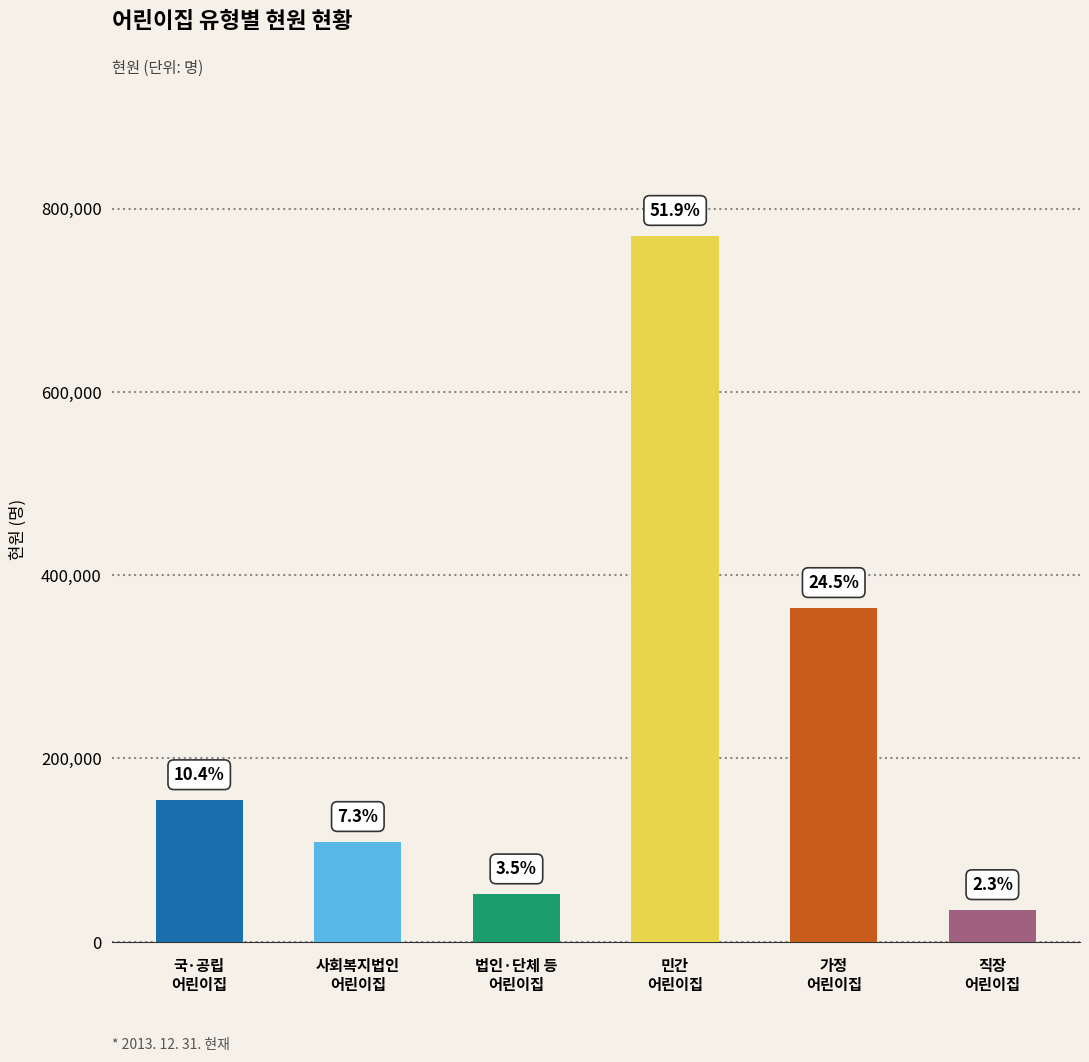

What is the change in value from 국·공립
어린이집 to 법인·단체 등
어린이집?

-102781